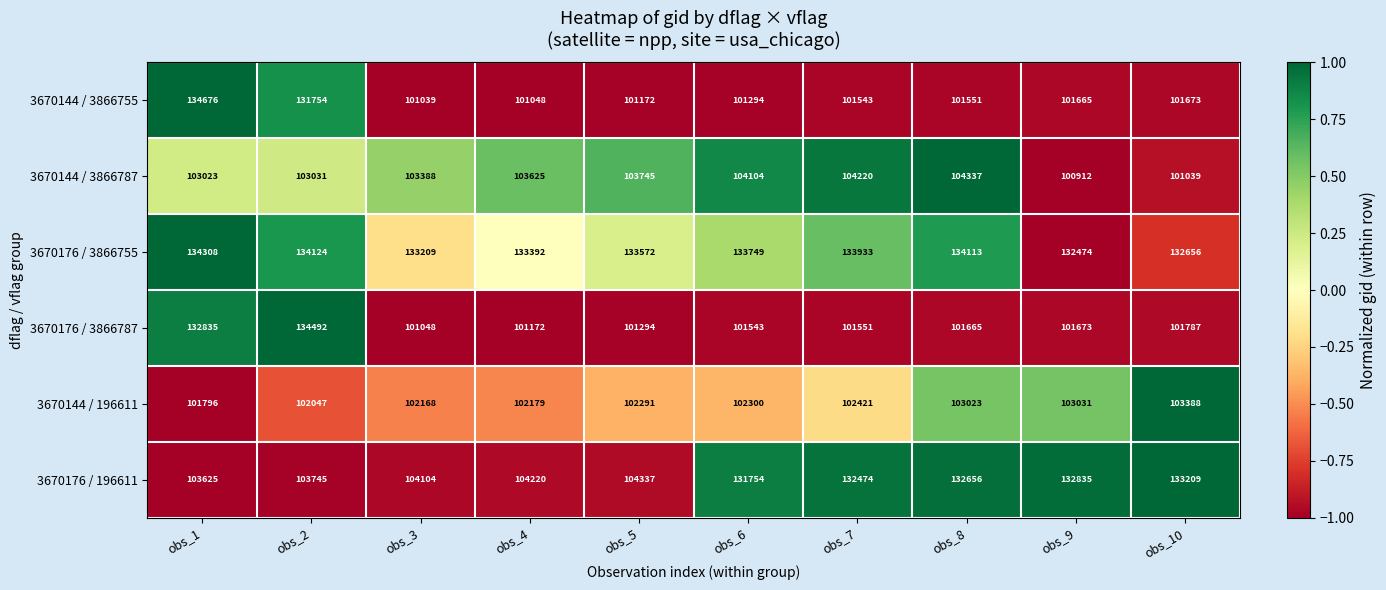

At how many categories does at least one series exceed 116002?

10